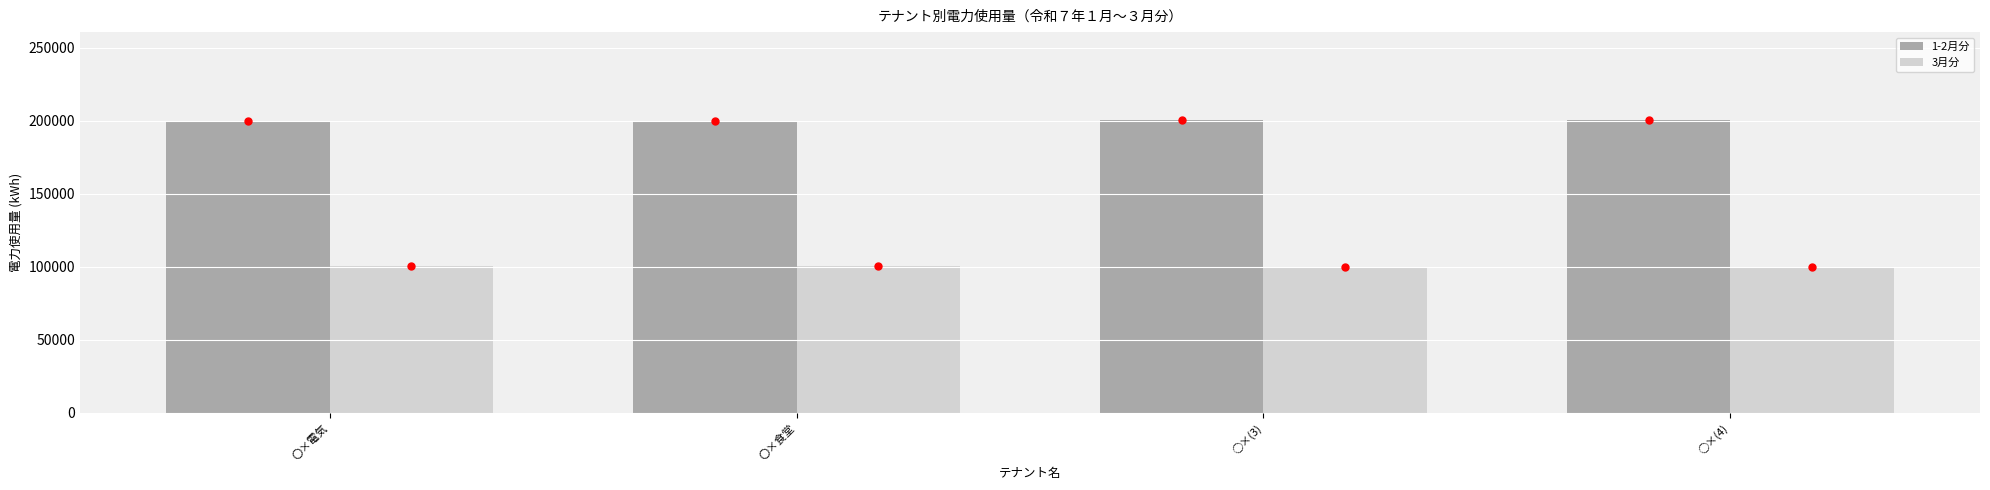

The value of 3月分 at 〇×電気 is 100250. True or false?

True